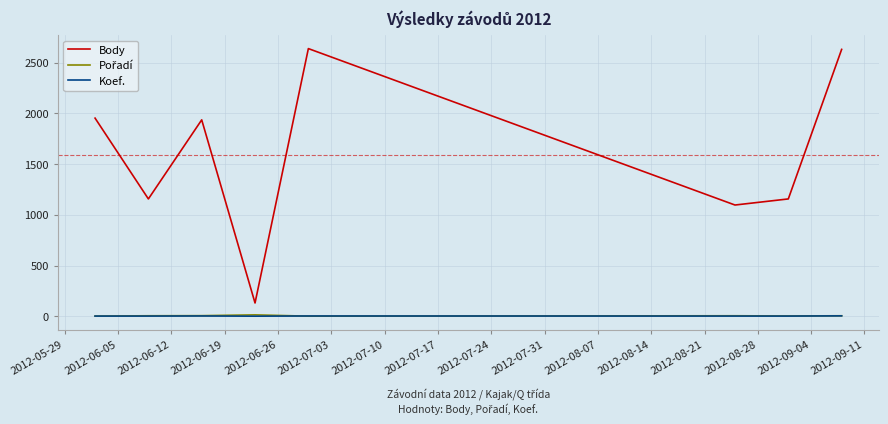

Is this an area chart (filled region under the line)?

No